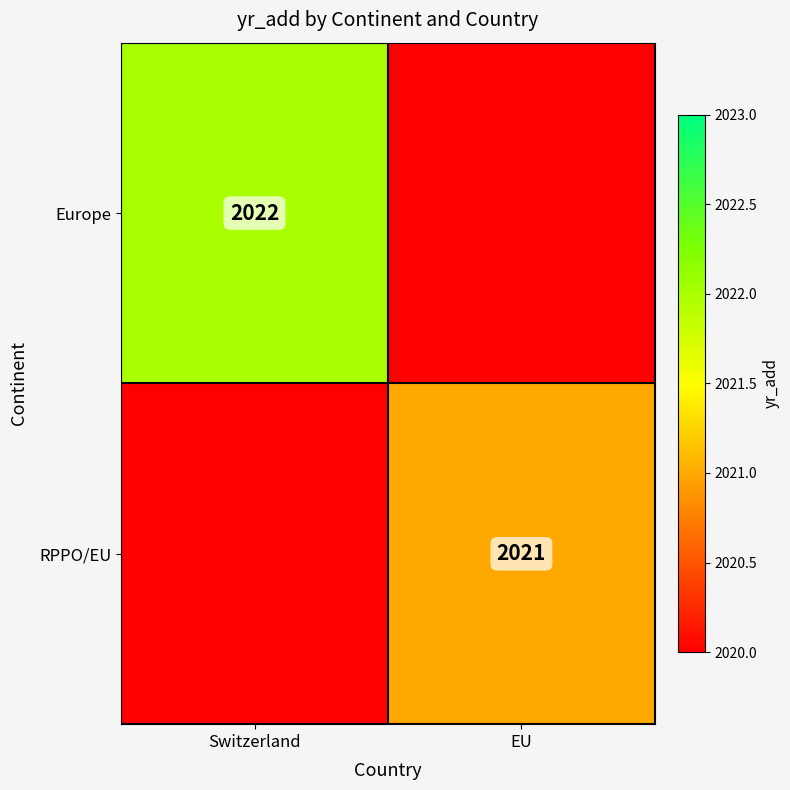

The RPPO/EU series shows 478 at EU. True or false?

False